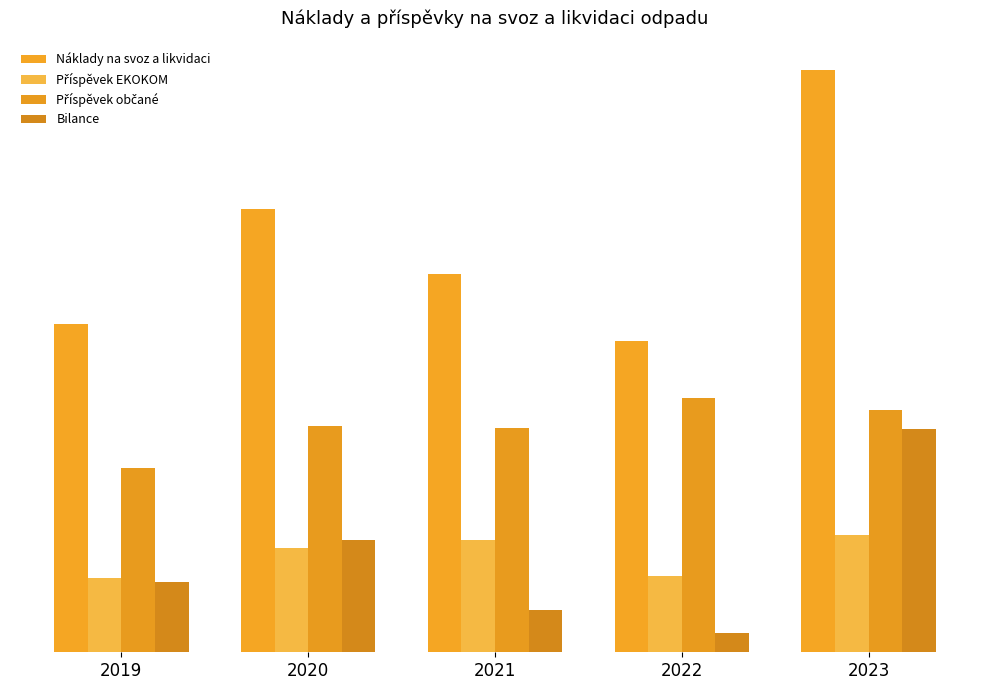

What is the value of the Náklady na svoz a likvidaci bar at the 3rd from the left?

707118